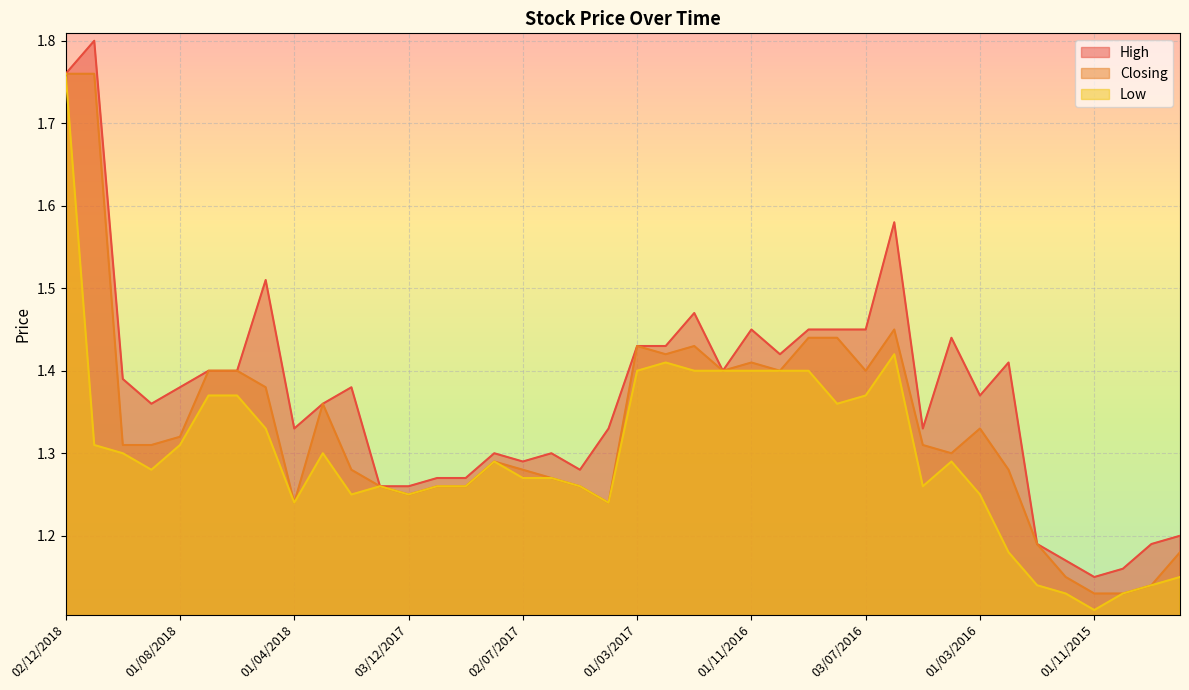

Count the Closing values in the range 1 to 2.

40